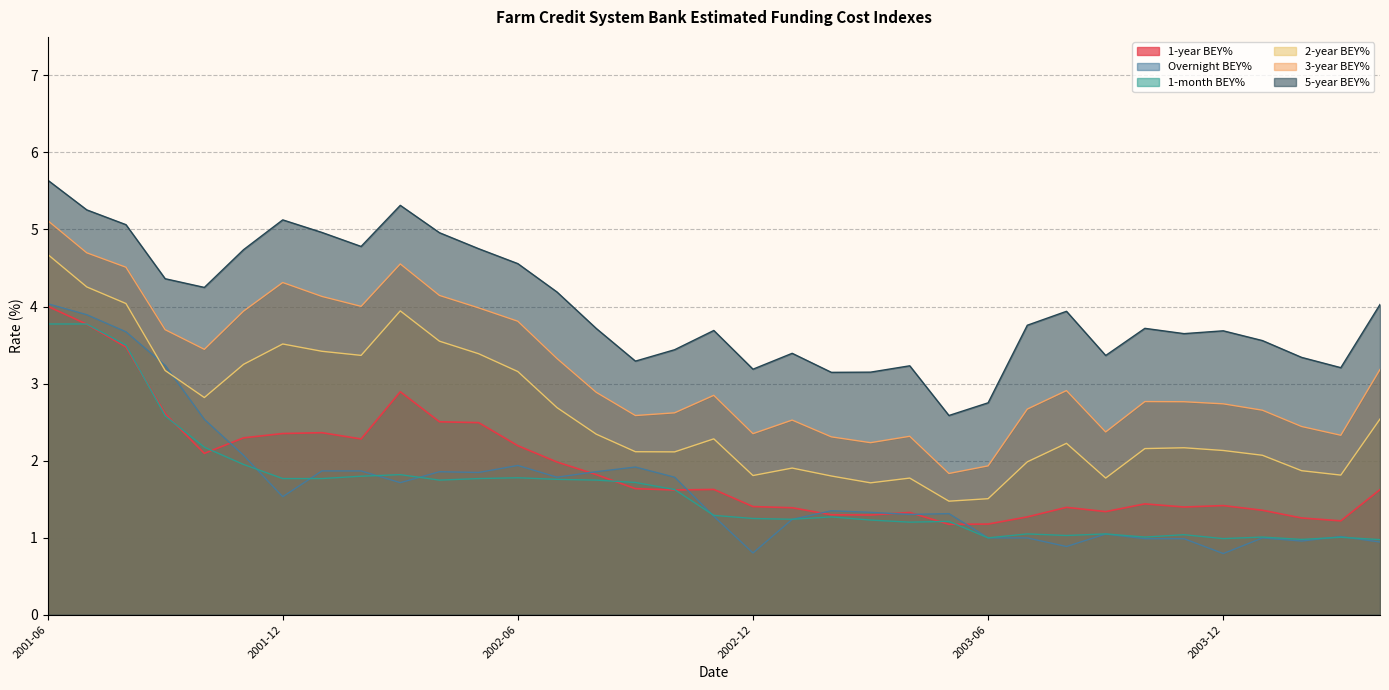

Which series has the largest total across all categories?

5-year BEY%